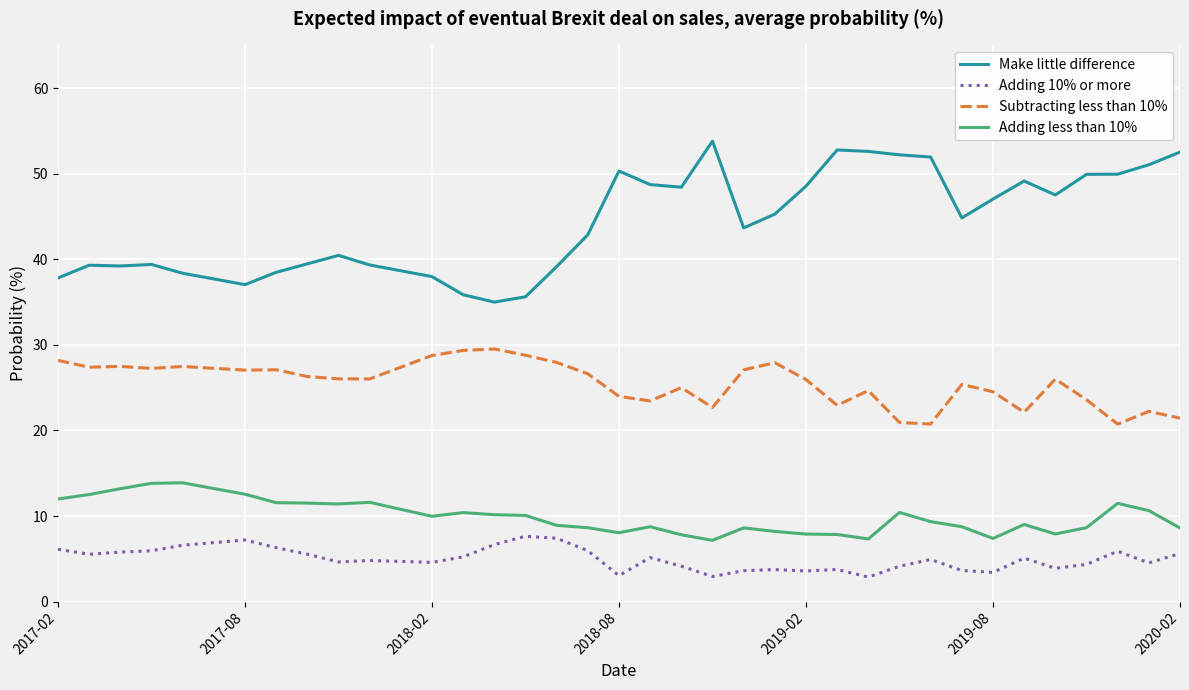

List the series in order of their peak value, highest first.

Make little difference, Subtracting less than 10%, Adding less than 10%, Adding 10% or more